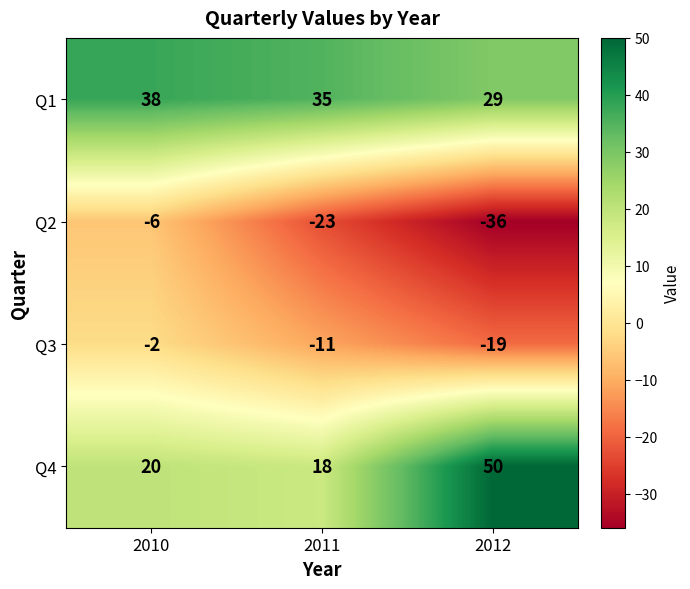

What is the maximum value shown in the chart?

50